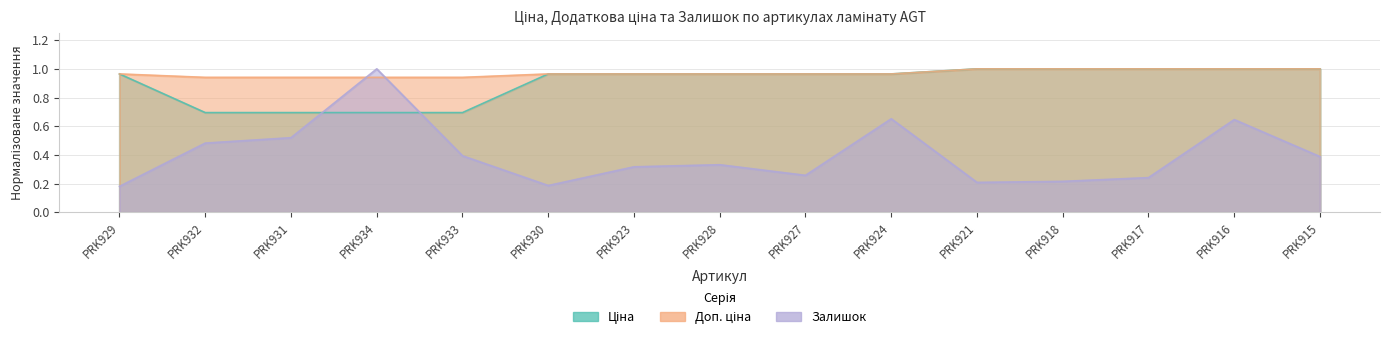

Which series has the largest range (max minus min)?

Залишок